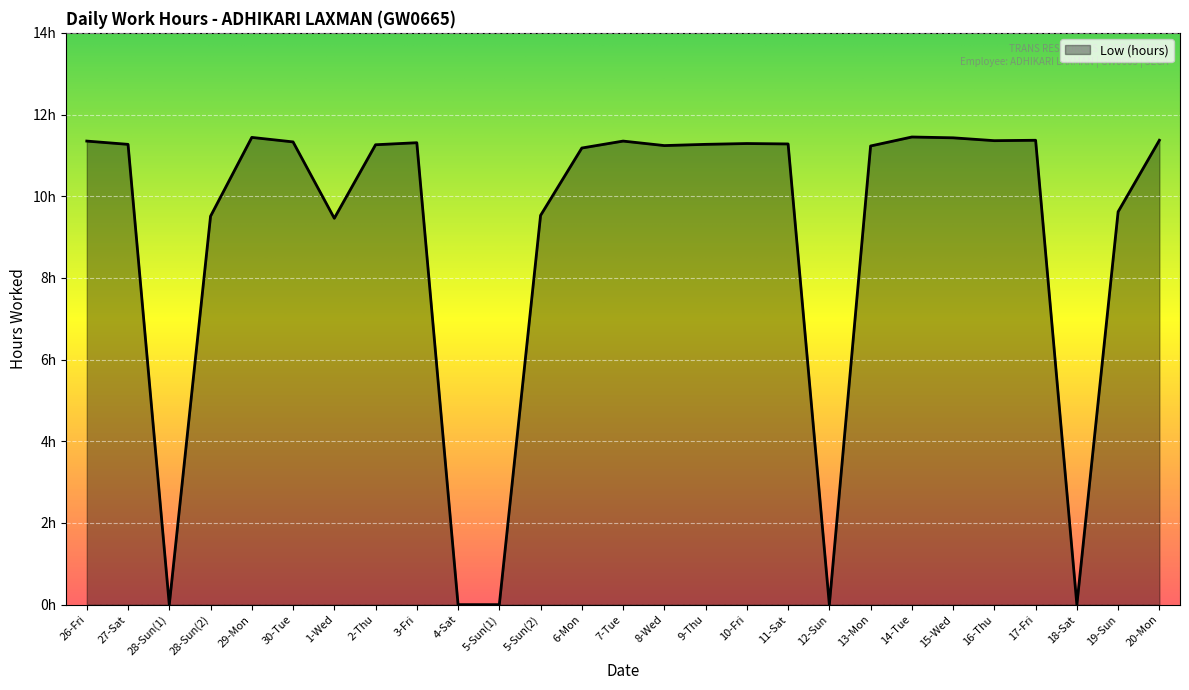

Is this an area chart (filled region under the line)?

Yes